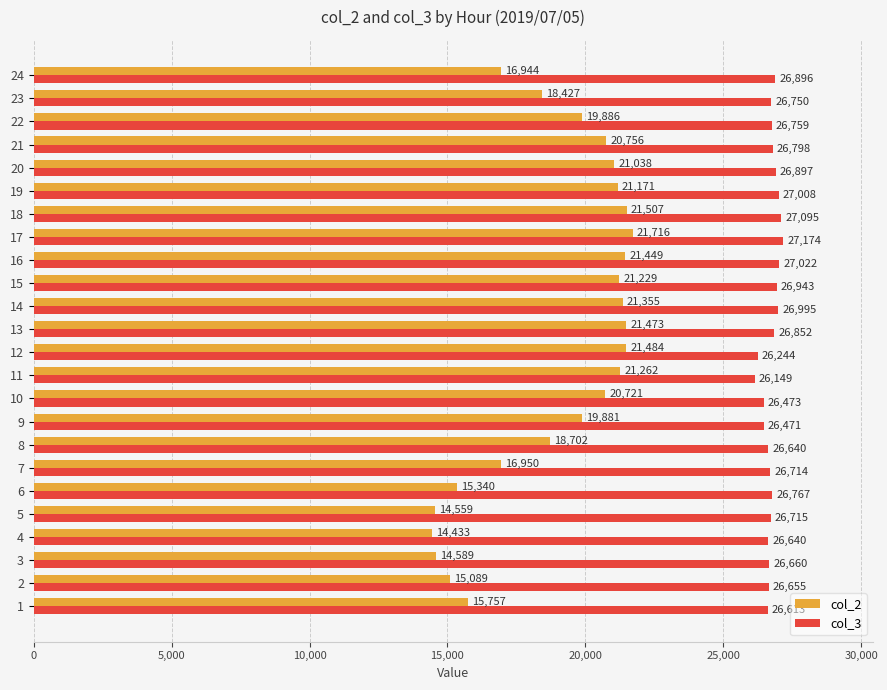

The value of col_2 at 10 is 14796. True or false?

False